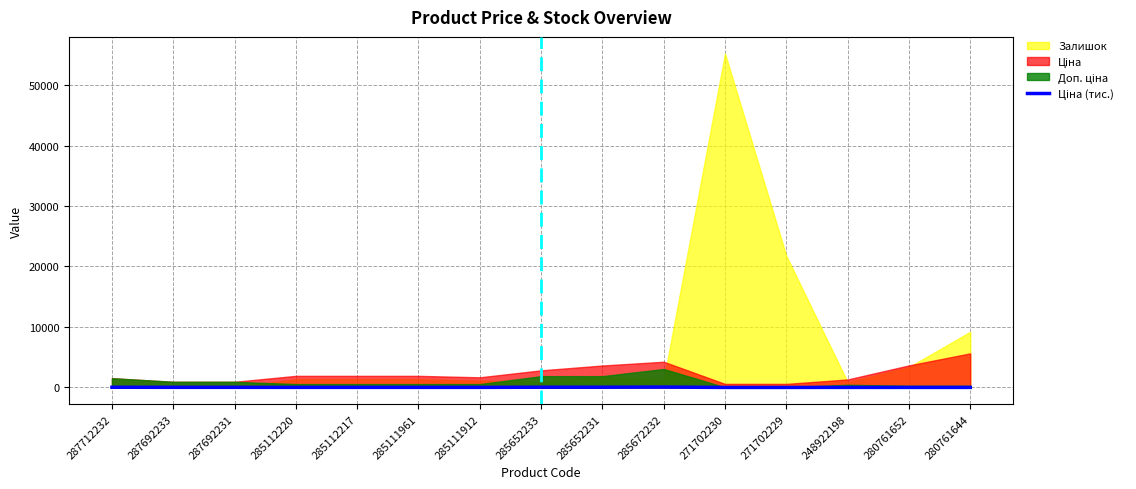

Between 285112217 and 285111912, which is larger?

285112217